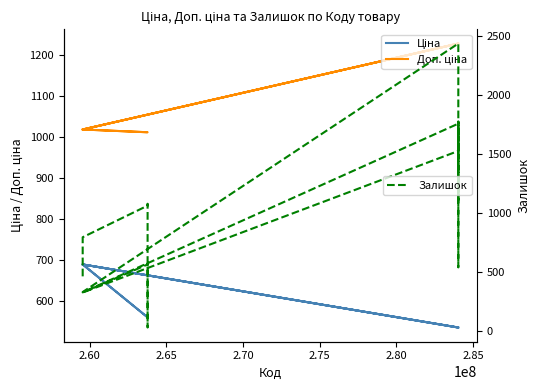

What is the value of the Ціна point at the 11th from the left?

535.4